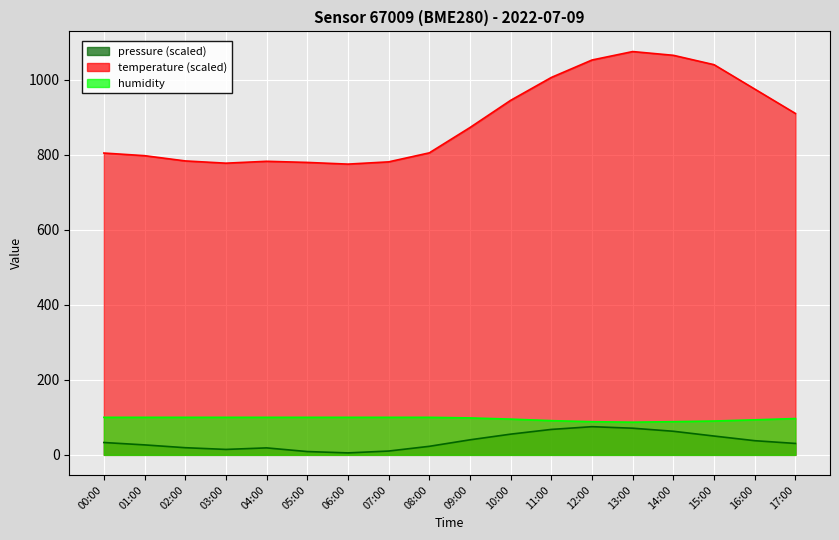

Reading left to right, extract all data points from this chart.

pressure: 00:00=32.9	01:00=26.6	02:00=19.1	03:00=14.5	04:00=18.6	05:00=8.8	06:00=5.2	07:00=10.2	08:00=22.8	09:00=40.1	10:00=55.2	11:00=67.8	12:00=75.1	13:00=71.1	14:00=62.9	15:00=50.2	16:00=37.8	17:00=30.4
temperature: 00:00=804.5	01:00=797.5	02:00=783.5	03:00=777.5	04:00=782.5	05:00=779.5	06:00=775.0	07:00=781.0	08:00=805.0	09:00=872.5	10:00=945.0	11:00=1006.0	12:00=1052.5	13:00=1075.0	14:00=1065.0	15:00=1040.0	16:00=975.0	17:00=910.0
humidity: 00:00=100.0	01:00=100.0	02:00=100.0	03:00=100.0	04:00=100.0	05:00=100.0	06:00=100.0	07:00=100.0	08:00=100.0	09:00=98.5	10:00=95.3	11:00=91.2	12:00=88.4	13:00=87.1	14:00=88.5	15:00=90.2	16:00=93.4	17:00=96.8